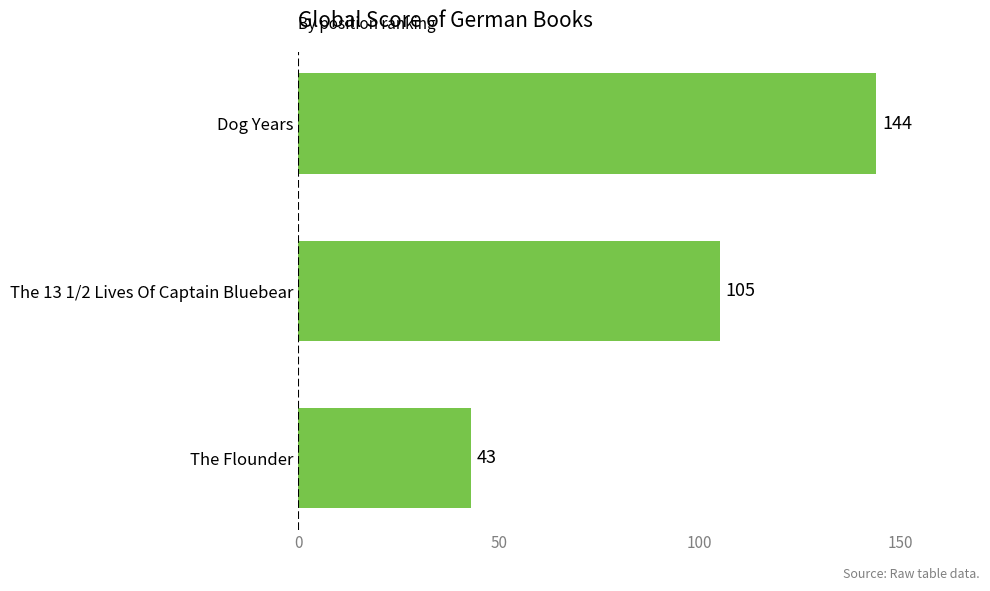

What is the ratio of the value at Dog Years to the value at The Flounder?

3.3